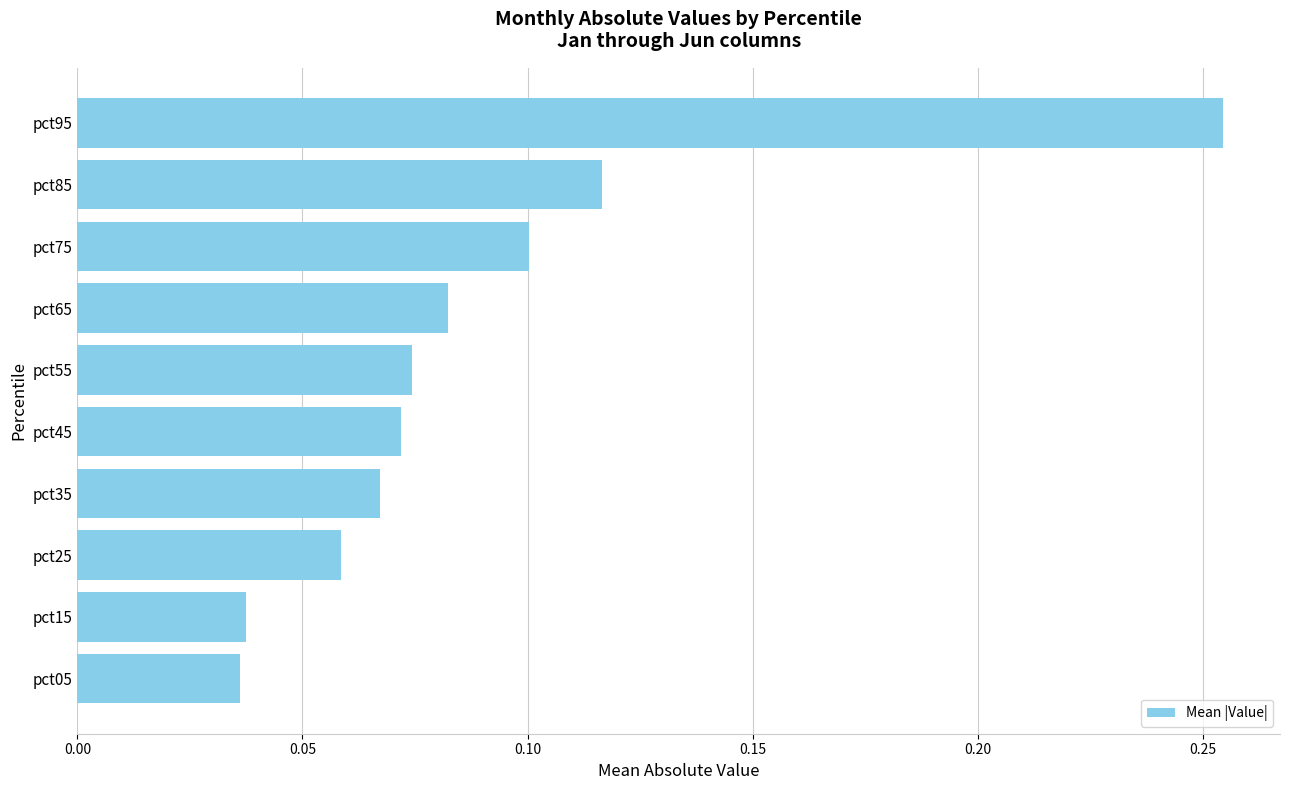

What is the sum of the values at pct85 and pct95?

0.4